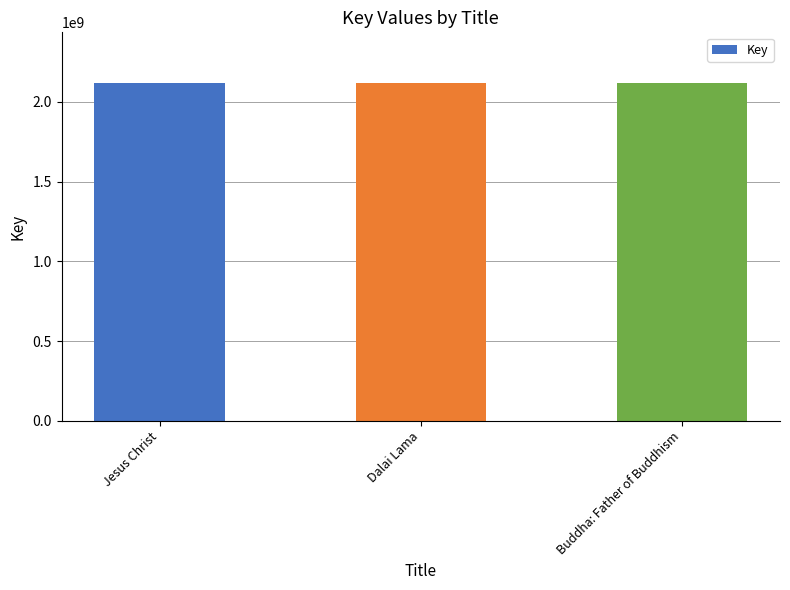

What is the label of the 1st bar from the right?

Buddha: Father of Buddhism